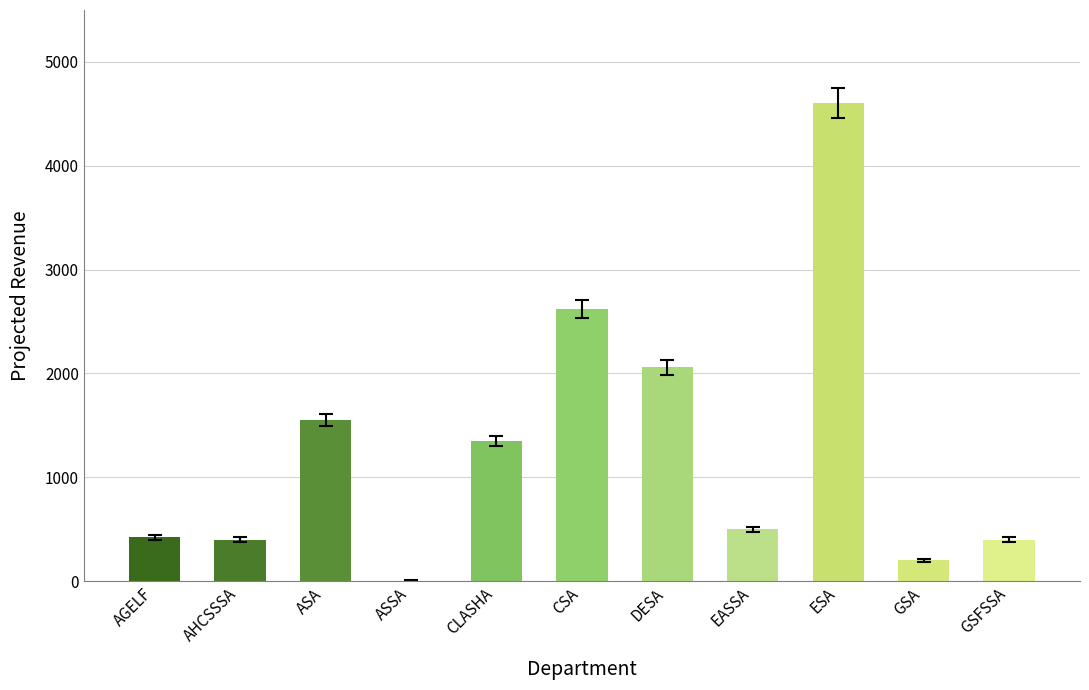

How many data points does each series have?

11